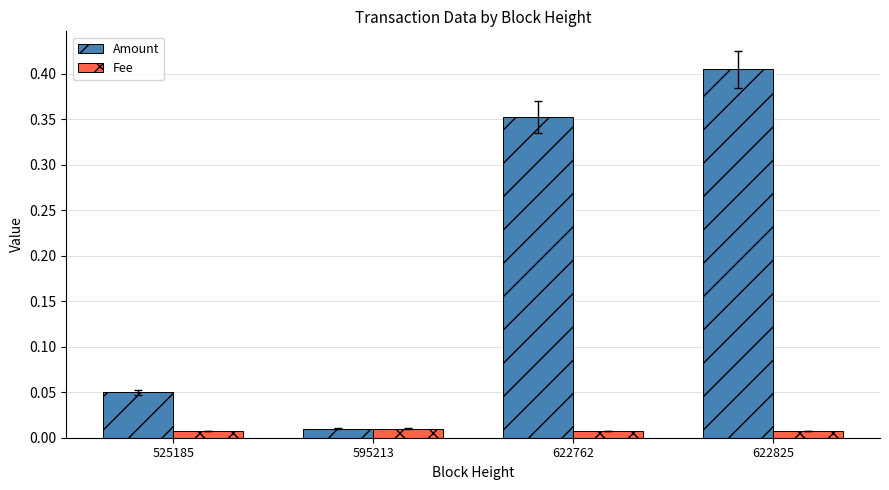

Rank the series at 622825 from highest to lowest value.

Amount, Fee